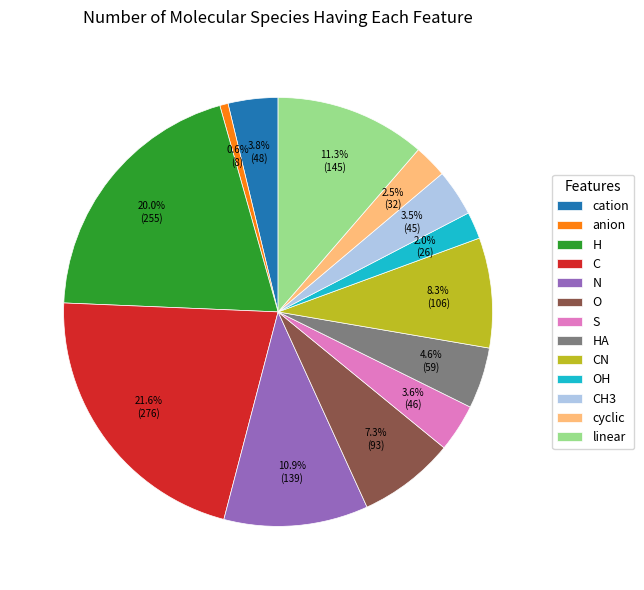

Which has a higher value, cyclic or anion?

cyclic